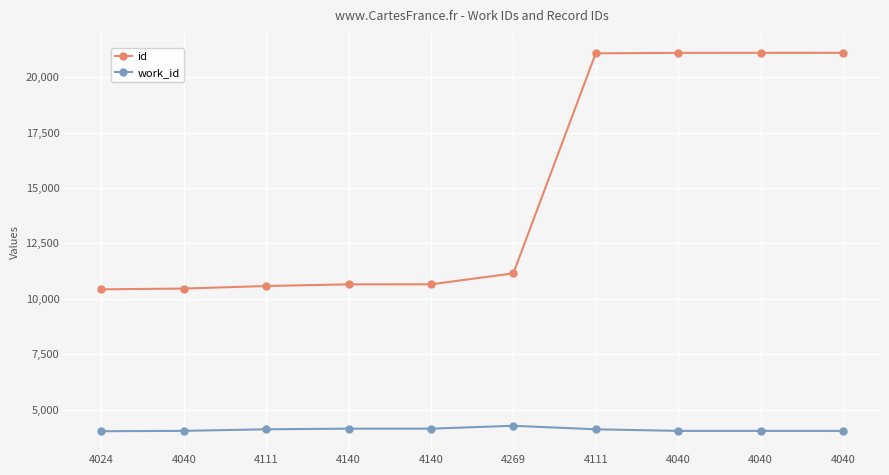

What is the difference between the maximum and minimum values in the work_id series?

245